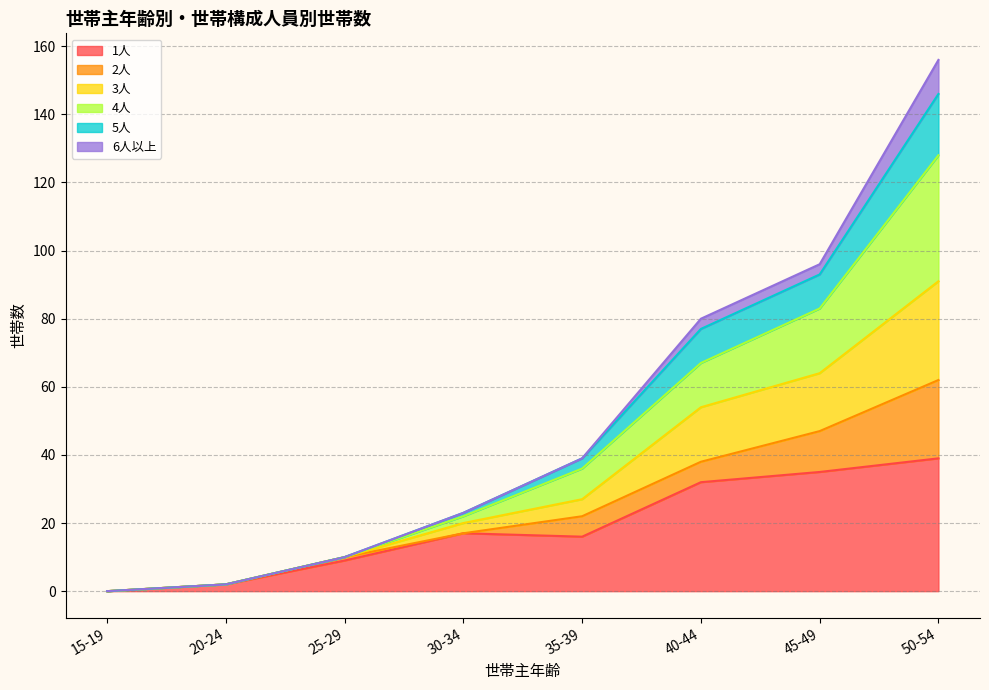

At which category is the sum across all series the highest?

50-54